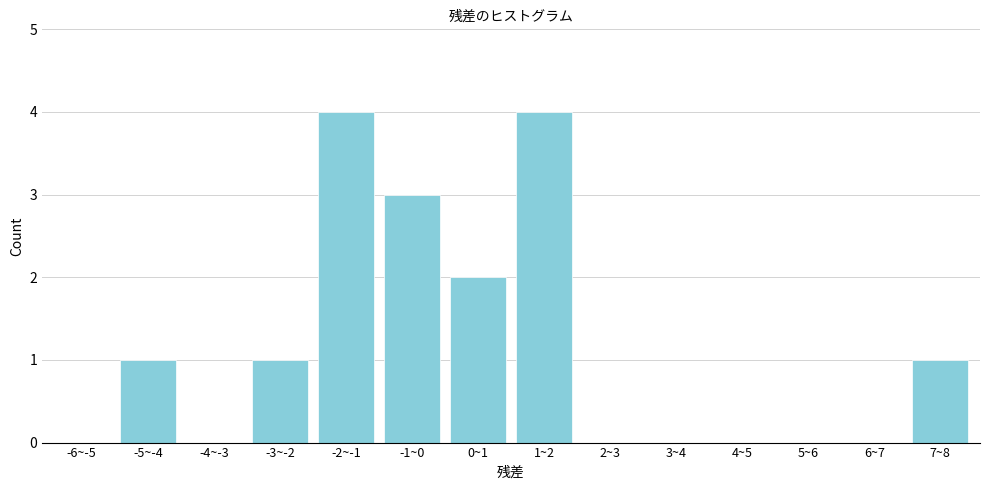

Reading left to right, extract all data points from this chart.

-6~-5=0	-5~-4=1	-4~-3=0	-3~-2=1	-2~-1=4	-1~0=3	0~1=2	1~2=4	2~3=0	3~4=0	4~5=0	5~6=0	6~7=0	7~8=1